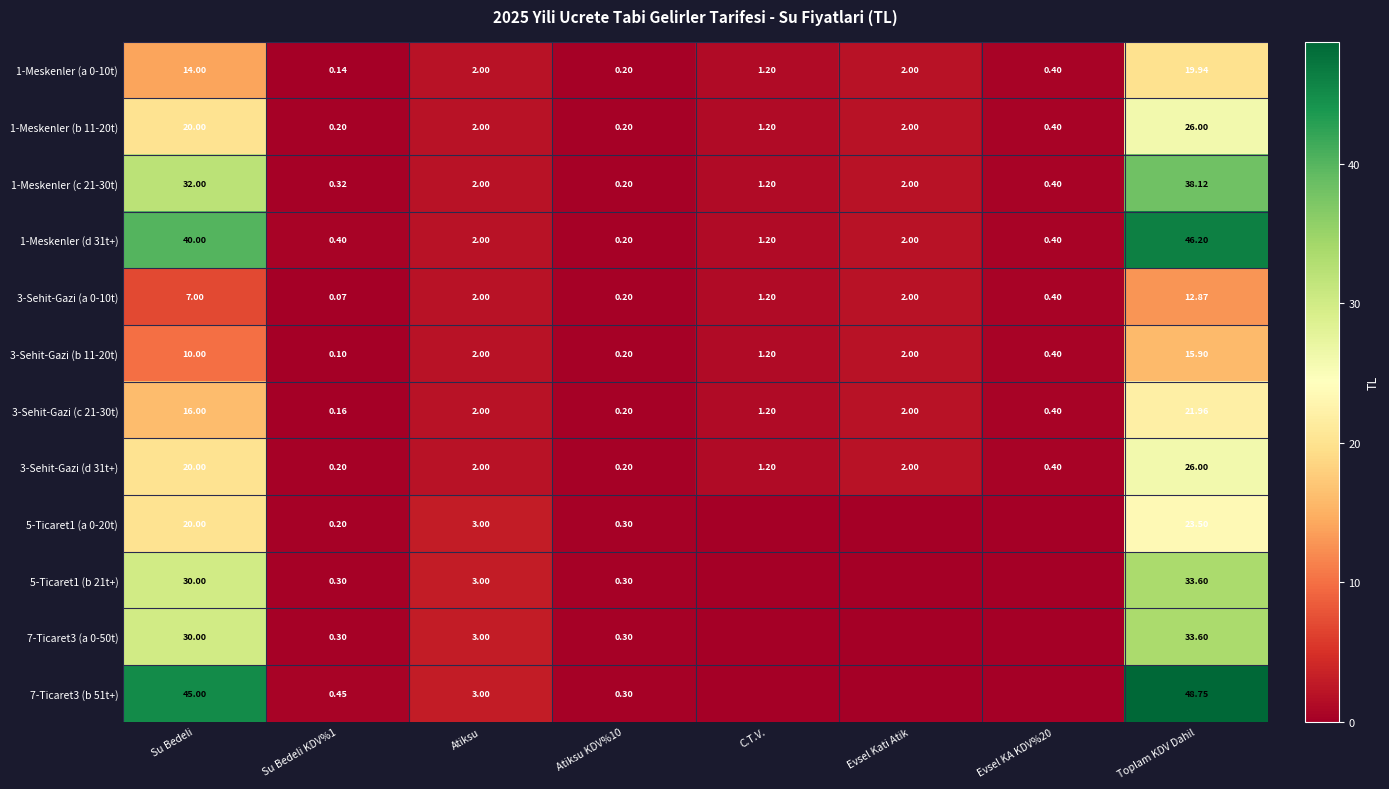

Is the value of 7-Ticaret3 (b 51t+) at Su Bedeli KDV%1 greater than the value of 5-Ticaret1 (a 0-20t) at Su Bedeli KDV%1?

Yes